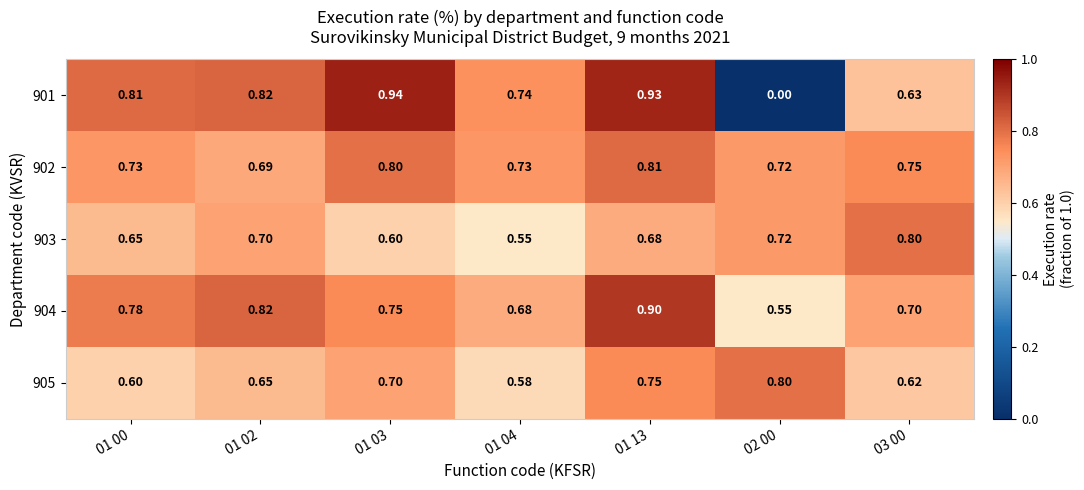

What is the spread (max minus min) of values at 01 04?

0.2